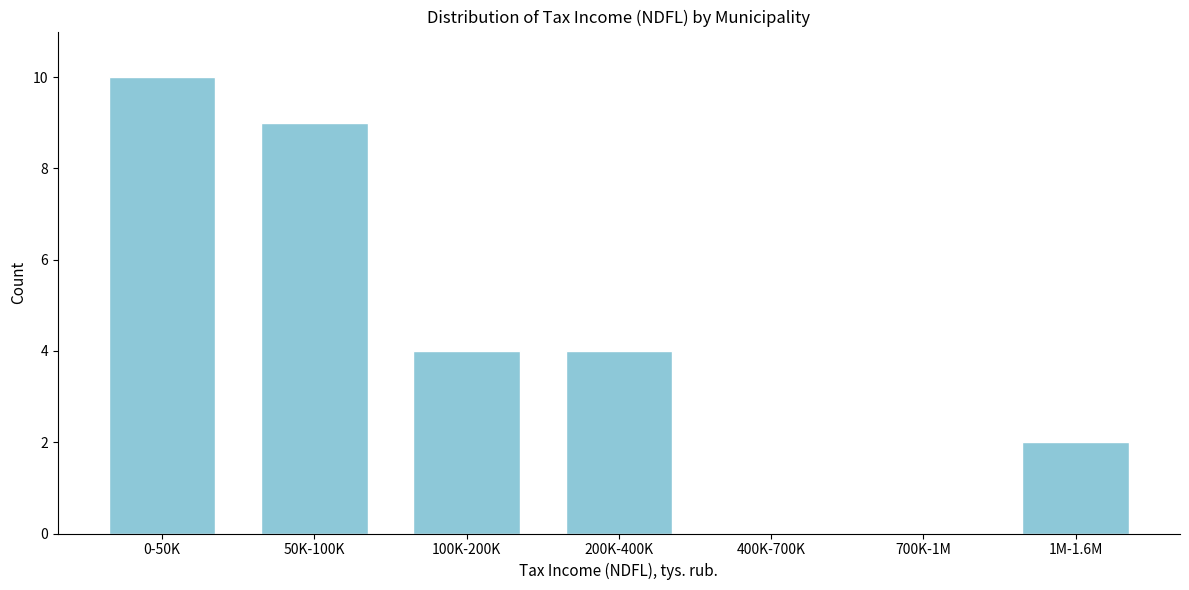

Reading right to left, extract all data points from this chart.

1M-1.6M=2	700K-1M=0	400K-700K=0	200K-400K=4	100K-200K=4	50K-100K=9	0-50K=10